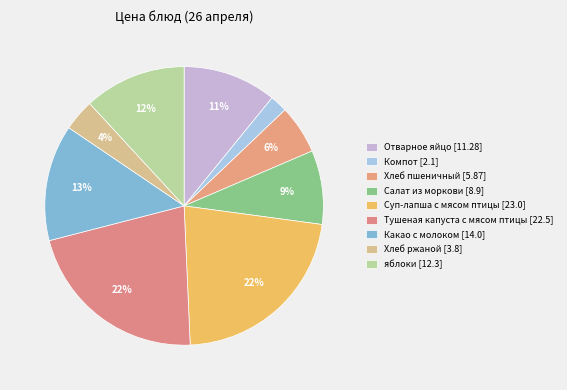

True or false: Какао с молоком accounts for 13% of the total.

True